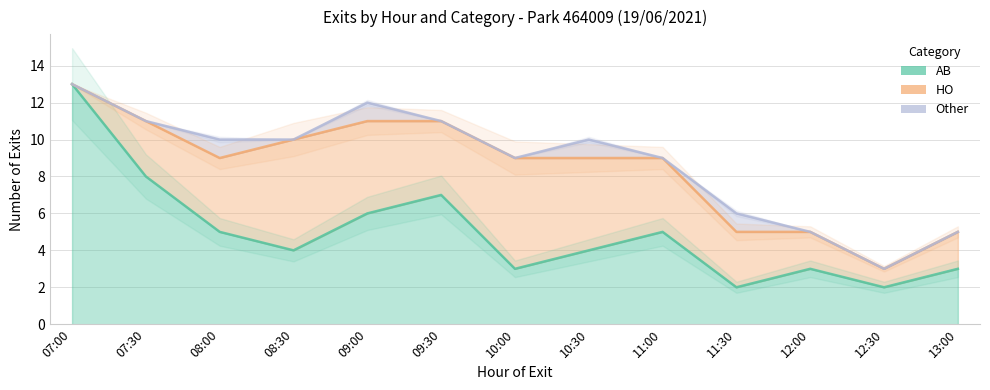

What is the sum of all HO values?

45